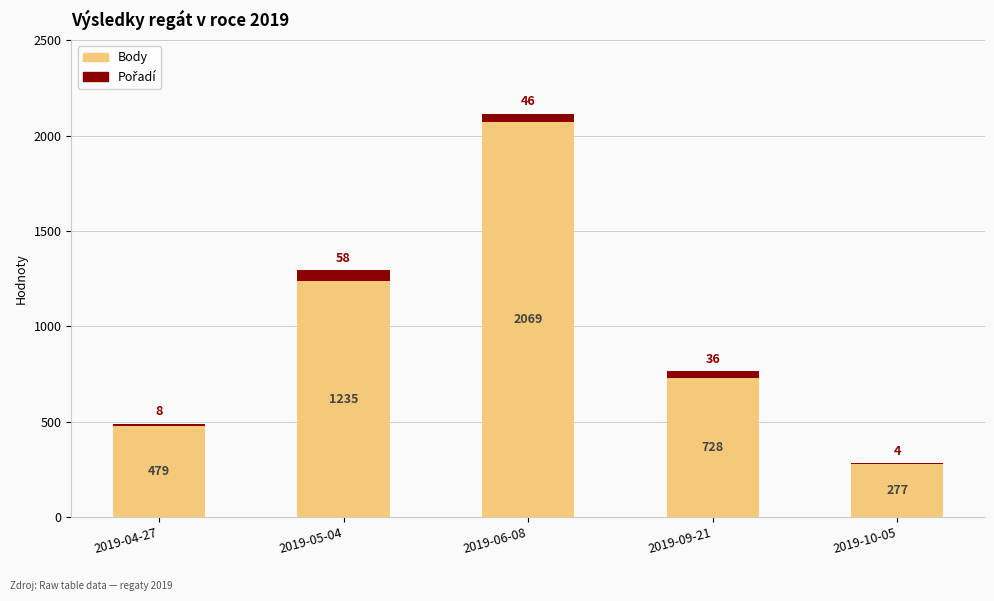

What is the sum of the Body values at 2019-10-05 and 2019-04-27?

756